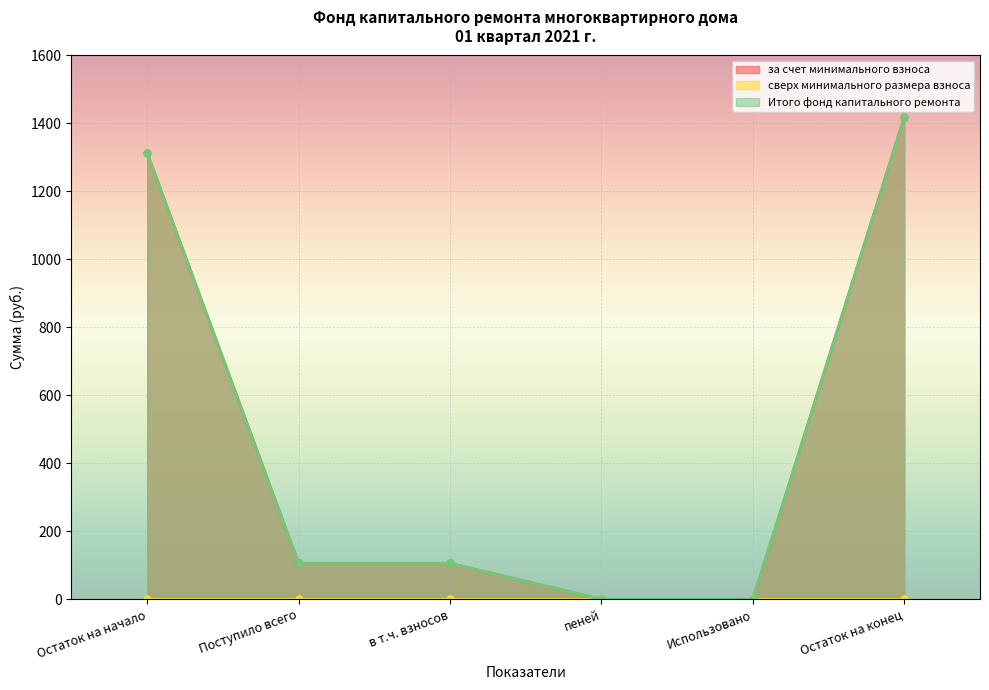

What is the sum of the Итого фонд капитального ремонта values at Остаток на конец and Остаток на начало?

2732.4